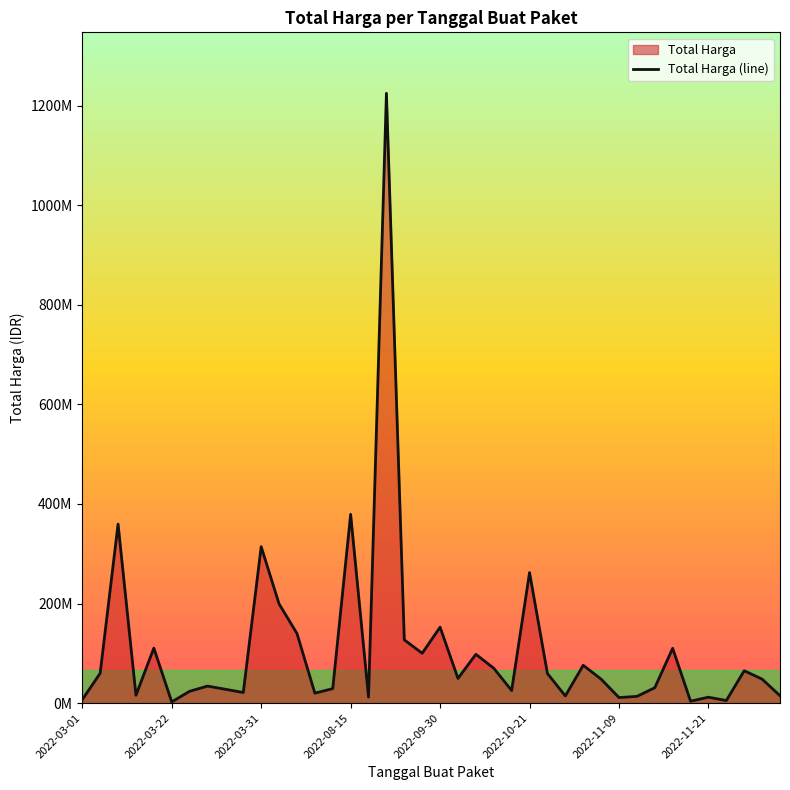

List the labels in order of value, largest first.

17, 15, 2022-03-31, 10, 25, 11, 20, 12, 18, 2022-09-30, 33, 19, 22, 28, 23, 37, 2022-03-22, 26, 21, 29, 38, 2022-11-21, 32, 14, 8, 24, 2022-11-09, 9, 13, 2022-08-15, 39, 27, 31, 16, 35, 30, 2022-03-01, 36, 34, 2022-10-21